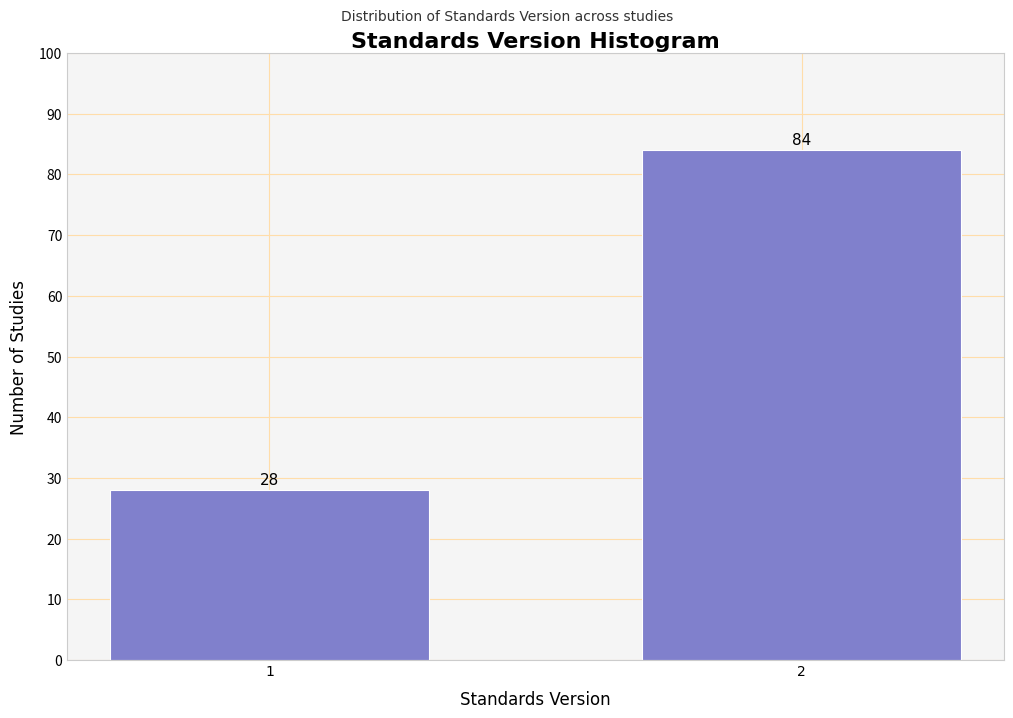

Reading right to left, list all the values displayed in this chart.

2=84	1=28